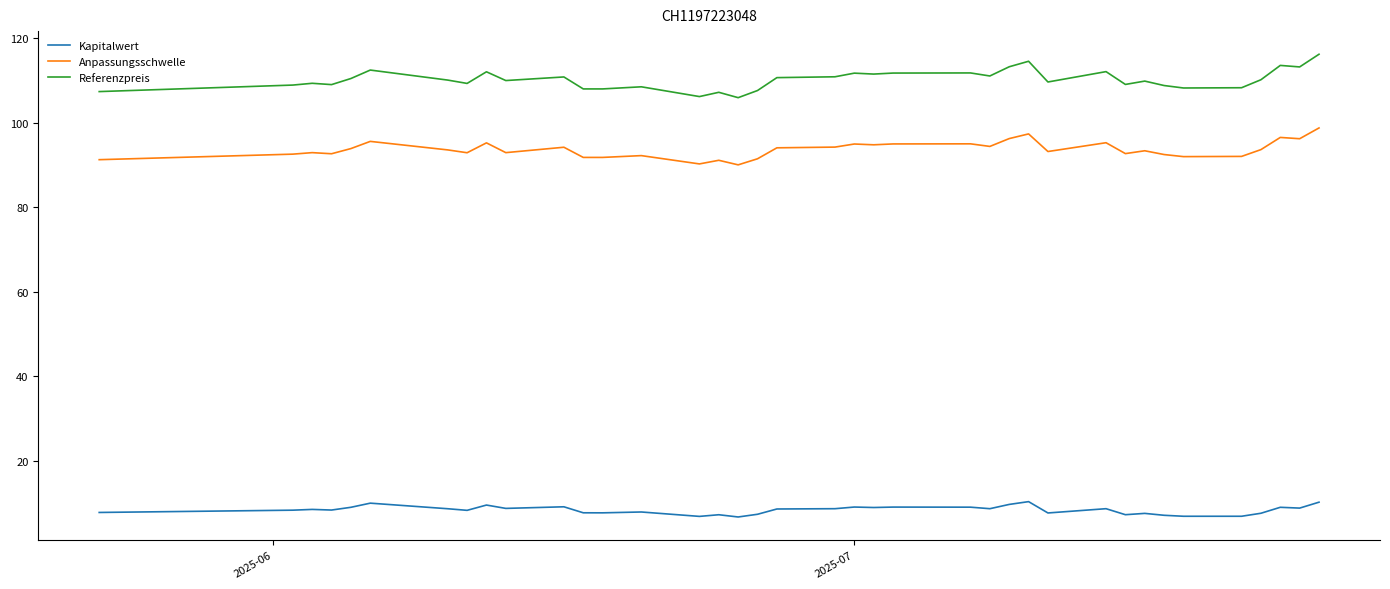

Which series has the largest total across all categories?

Referenzpreis